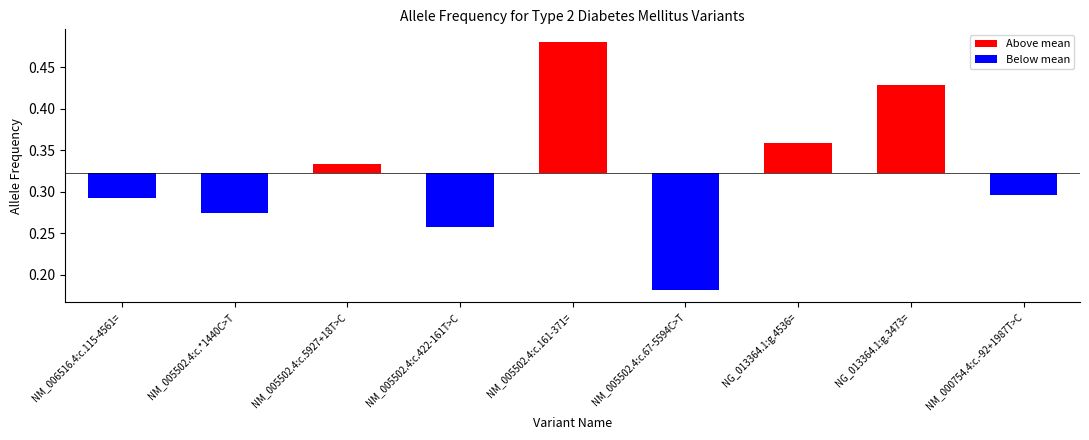

What is the label of the 2nd bar from the left?

NM_005502.4:c.*1440C>T